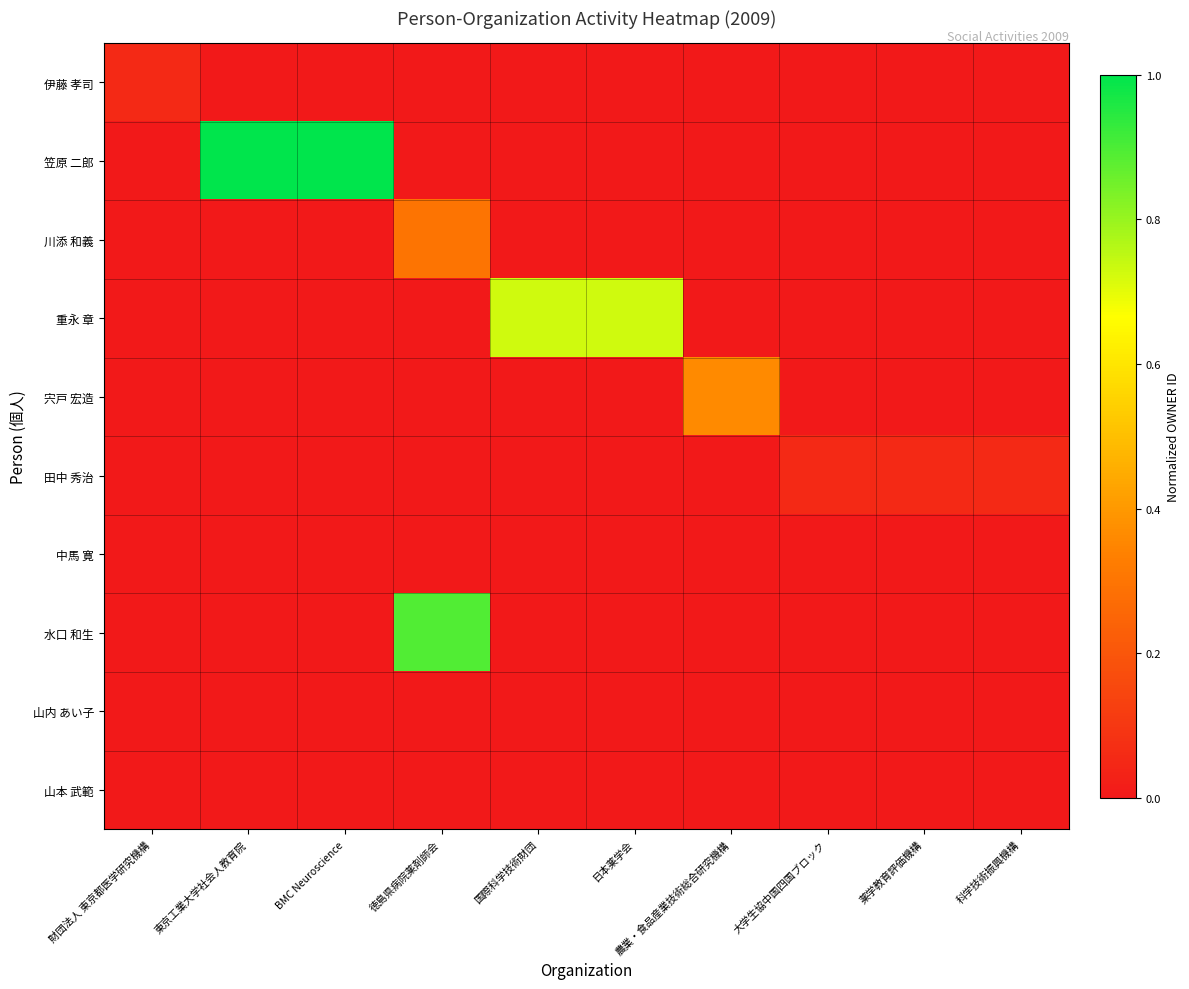

Which series has the largest total across all categories?

笠原 二郎